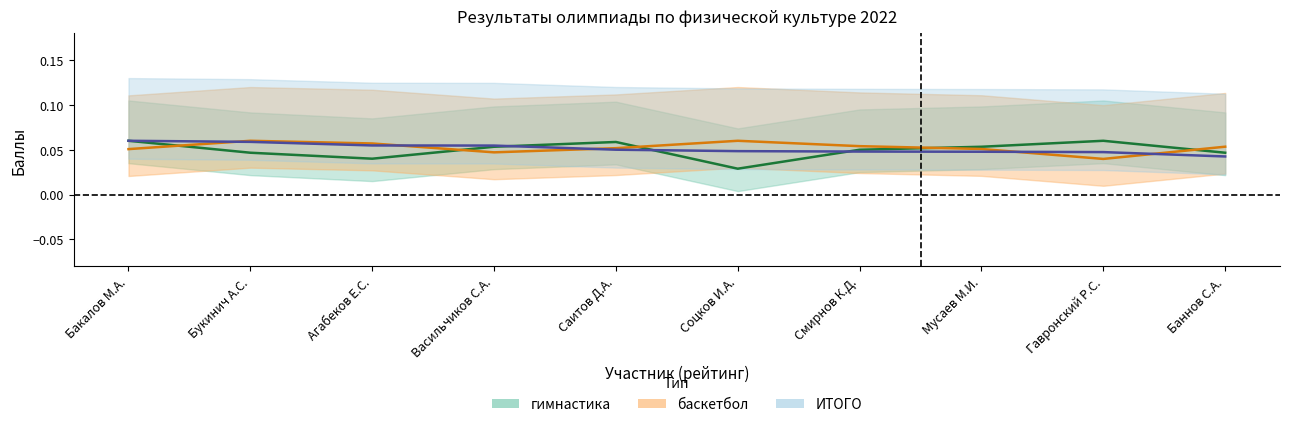

Which category has the lowest value in the баскетбол series?

Гавронский Р.С.